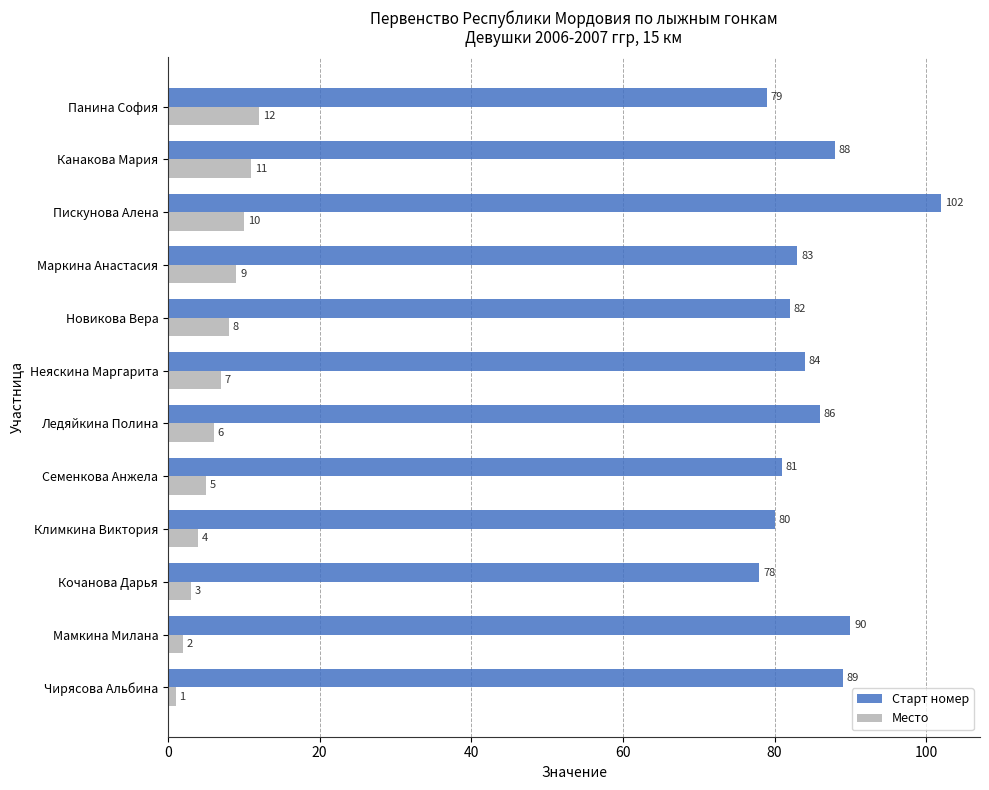

At which category is the sum across all series the highest?

Пискунова Алена